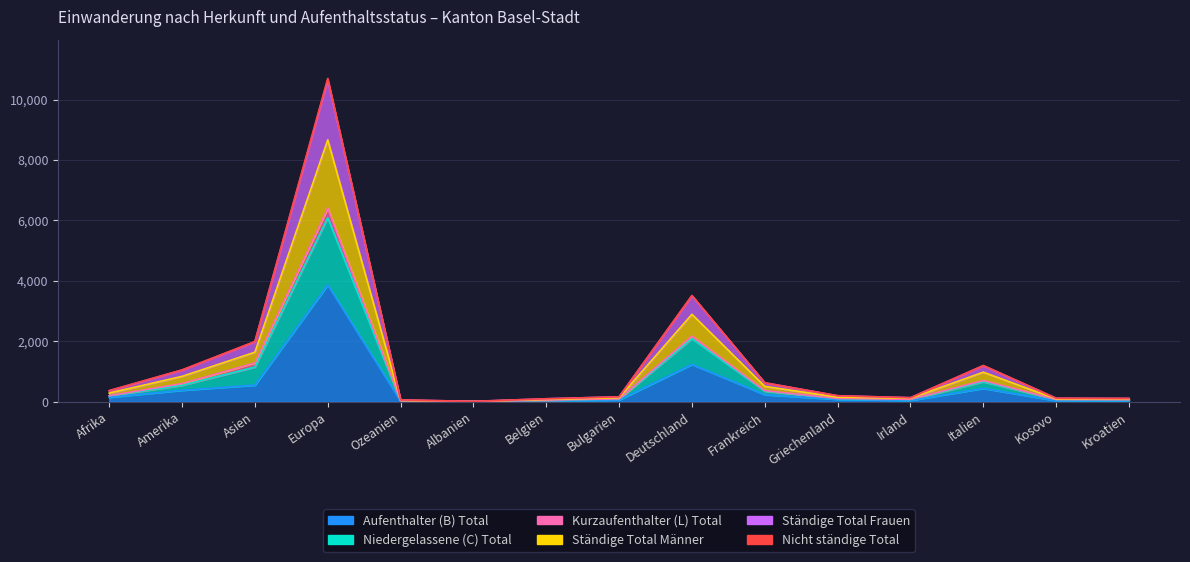

What is the value of the Niedergelassene (C) Total point at the 7th from the left?

57